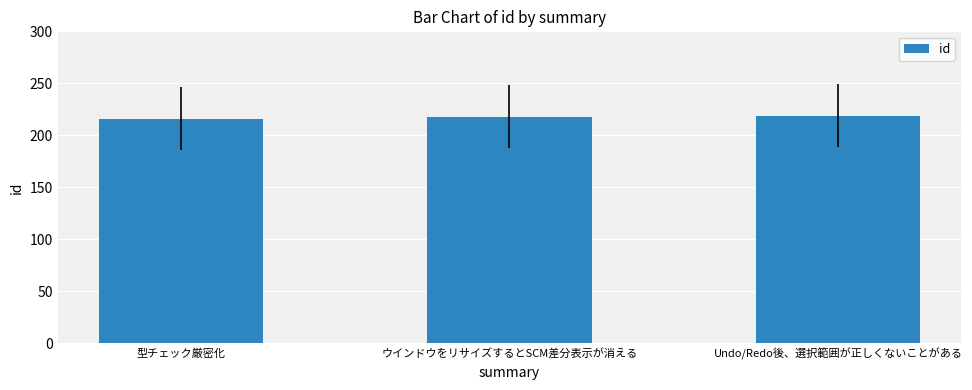

The value at 型チェック厳密化 is 216. True or false?

True